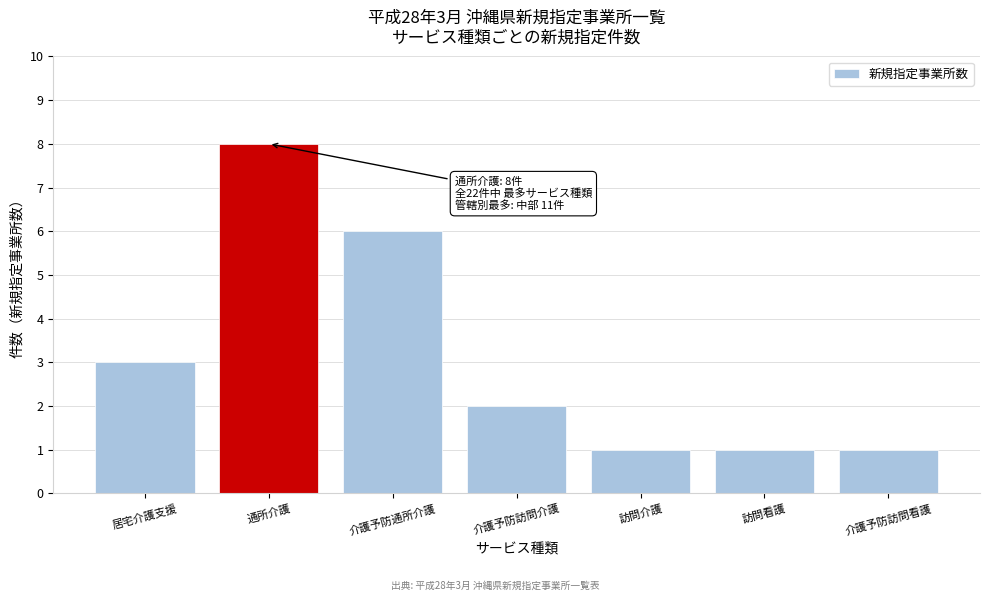

Reading left to right, transcribe all the data shown in this chart.

3	8	6	2	1	1	1